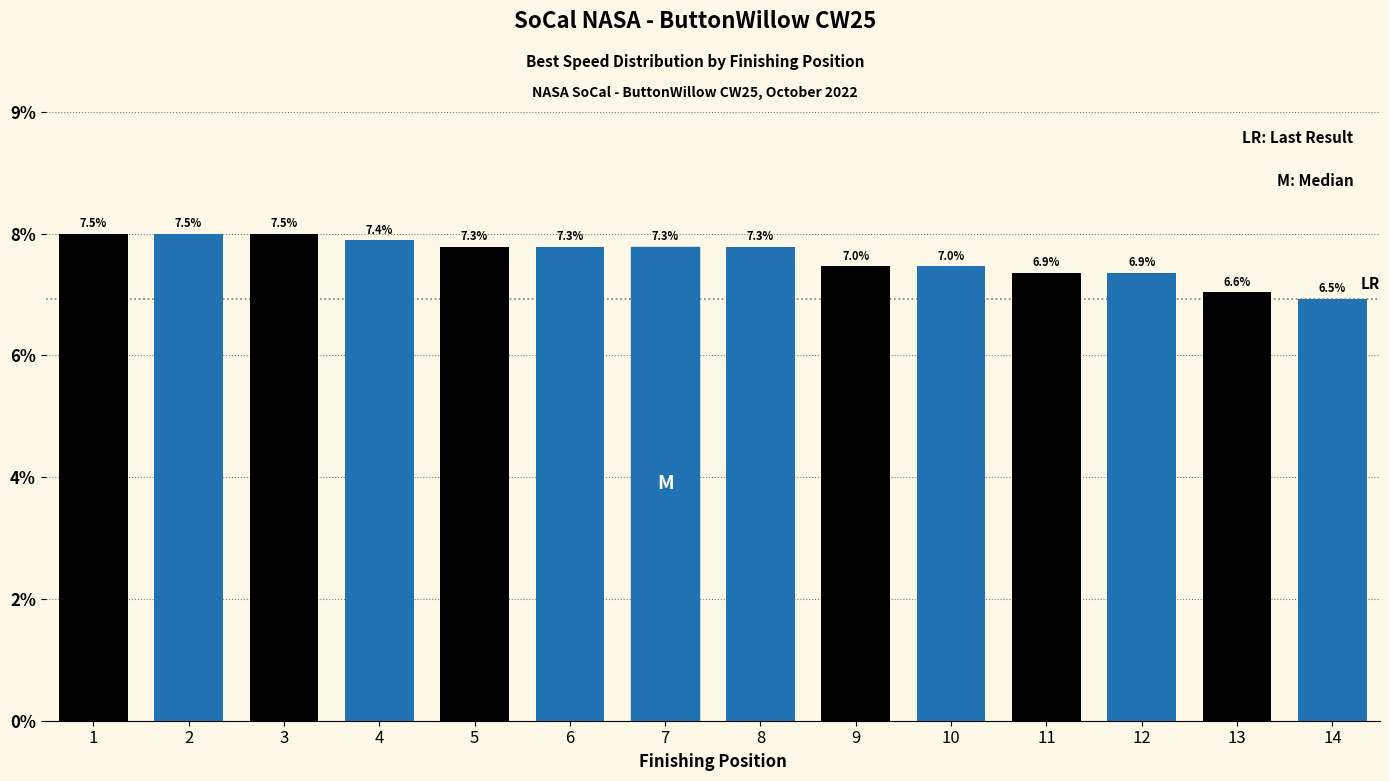

Which category has the lowest value across all series?

14